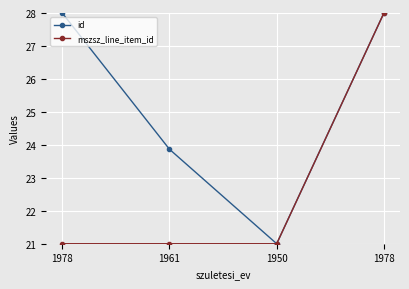

How many categories are shown in the chart?

4